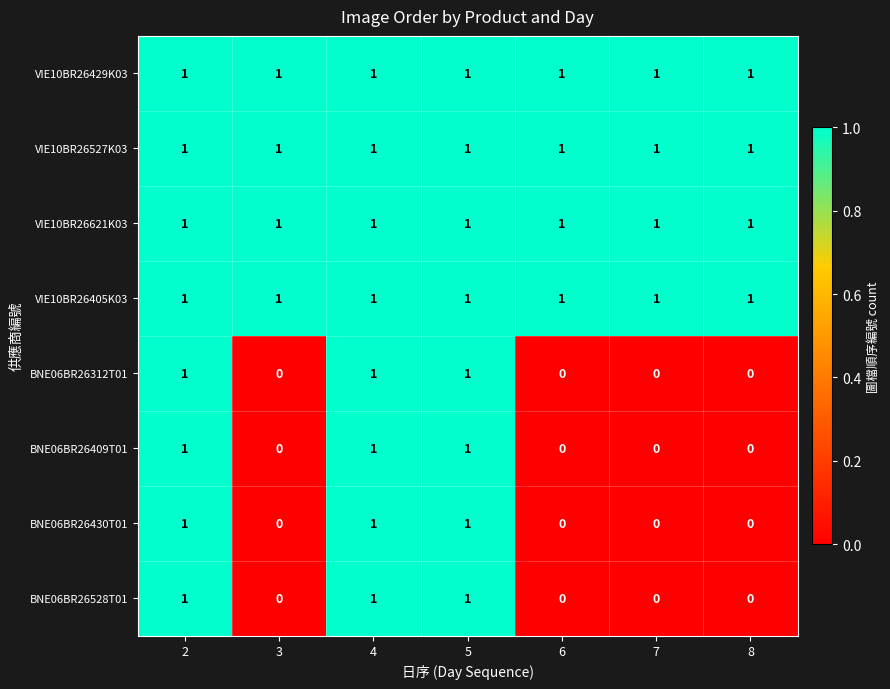

True or false: VIE10BR26527K03 has a value of 0 at 2.

False